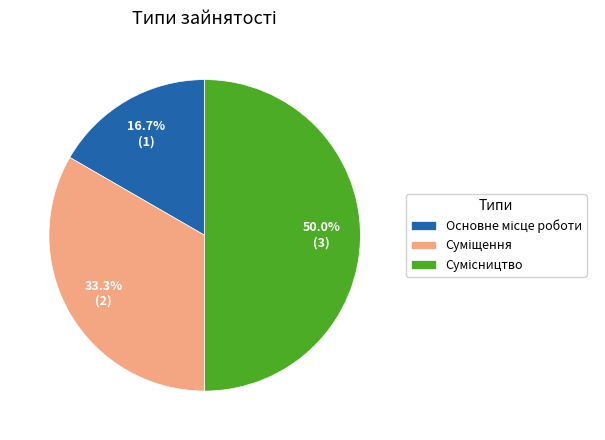

Between Сумісництво and Суміщення, which is larger?

Сумісництво